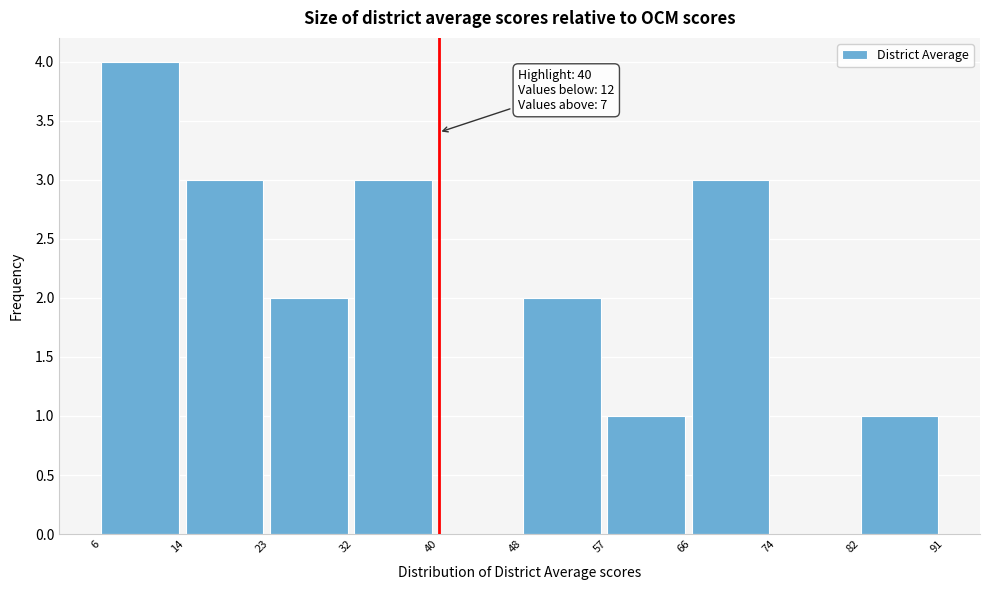

Which range on the x-axis has the tallest bar?

6 to 14